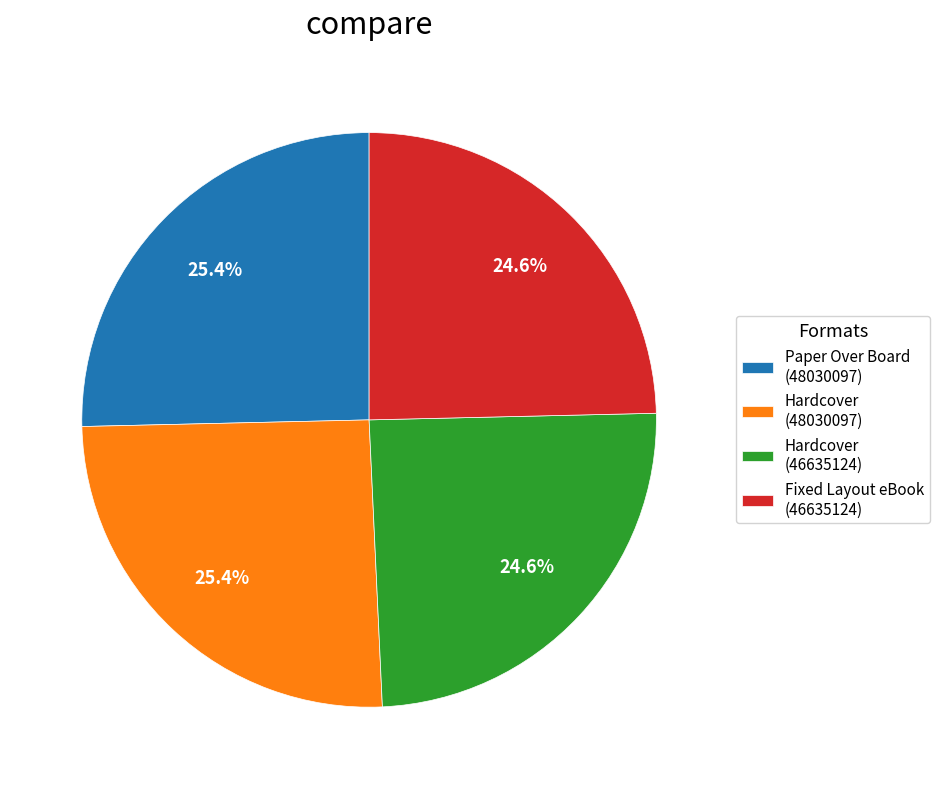

Approximately how many times larger is the value at Hardcover (48030097) compared to Fixed Layout eBook (46635124)?

1.0